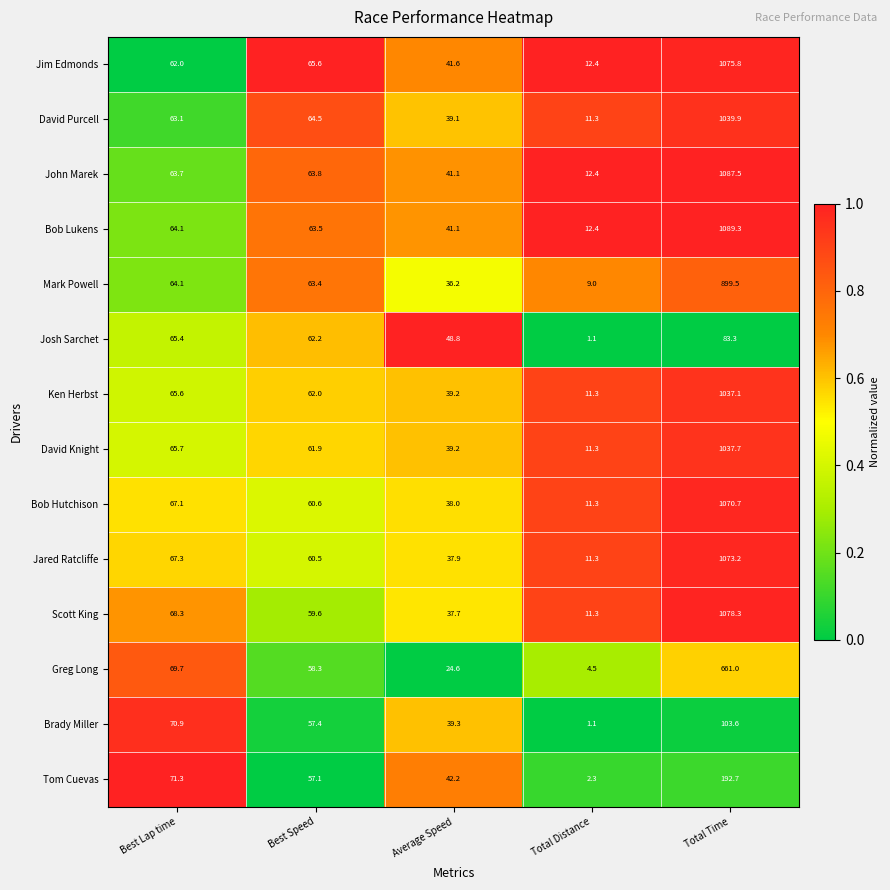

Read the Tom Cuevas value at Total Time.

192.7